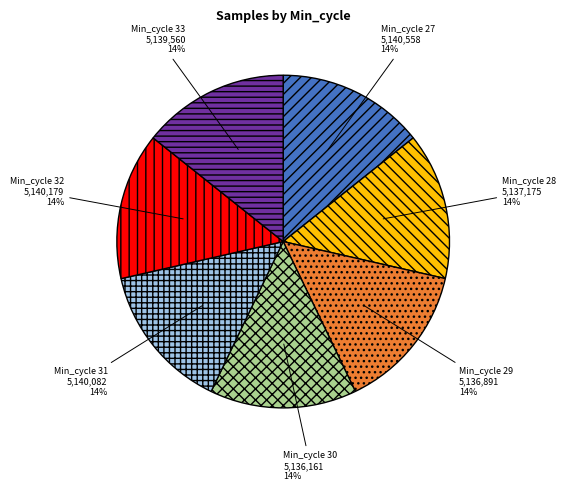

Does Min_cycle 32 account for over 50% of the chart?

No